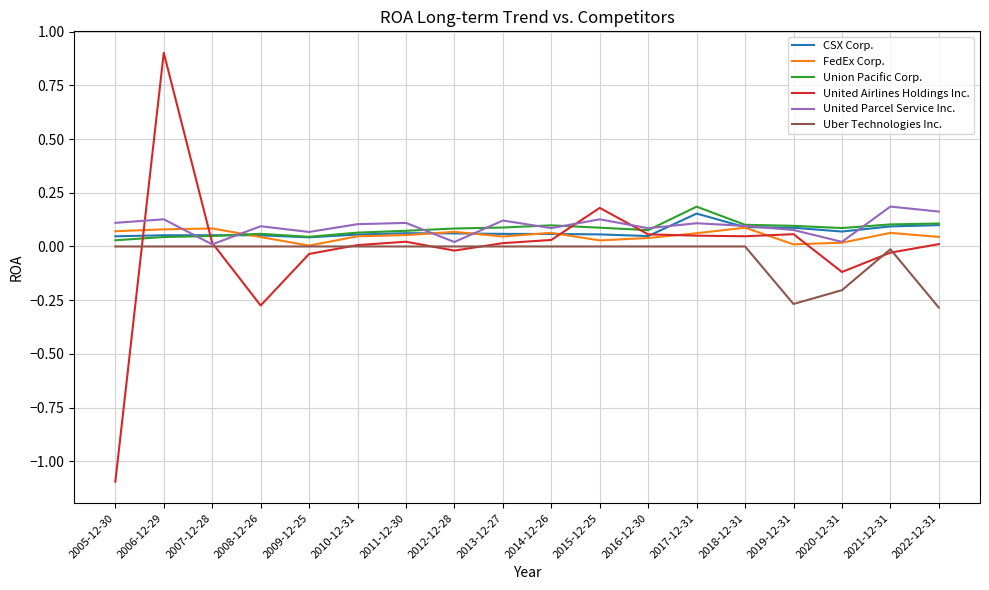

At which category is the sum across all series the highest?

2006-12-29